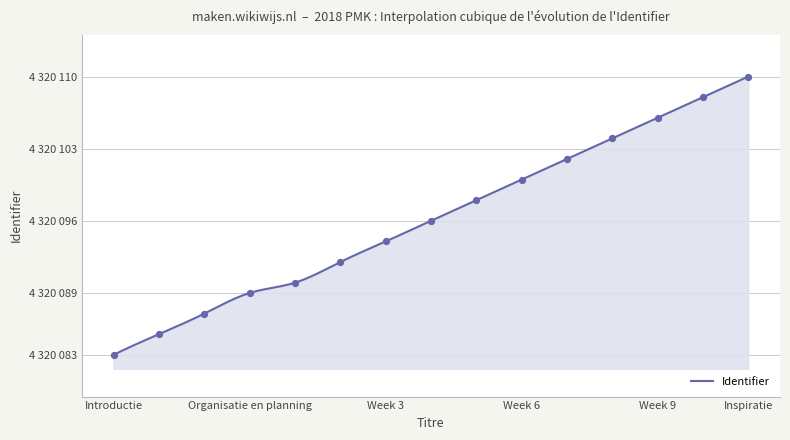

What is the change in value from Week 2 to Week 9?

+14